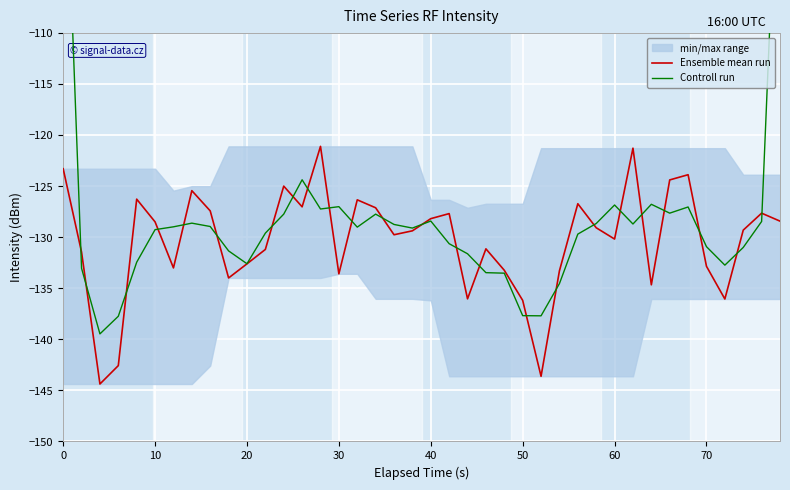

True or false: Controll run and Ensemble mean run intersect in this chart.

True